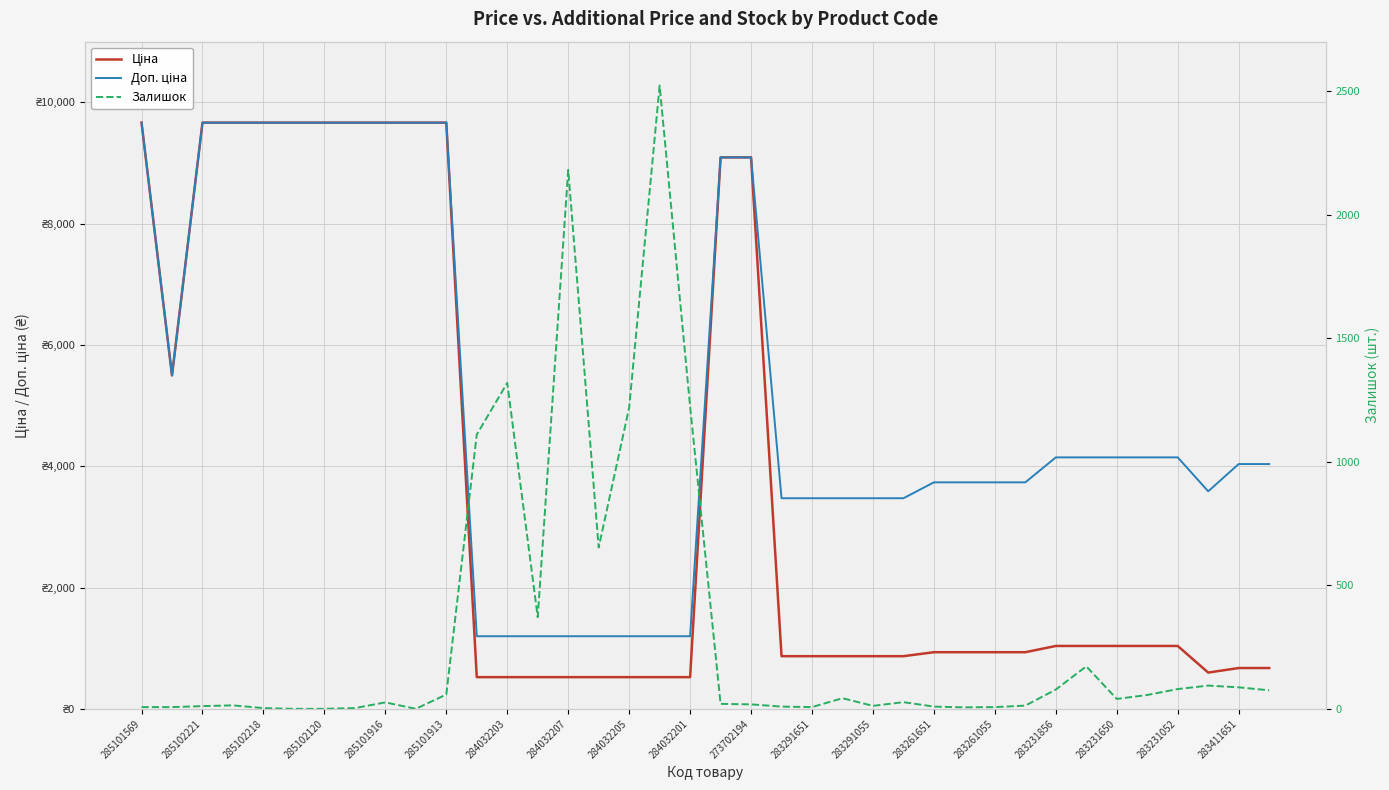

How many data points in Ціна are above 933?

22